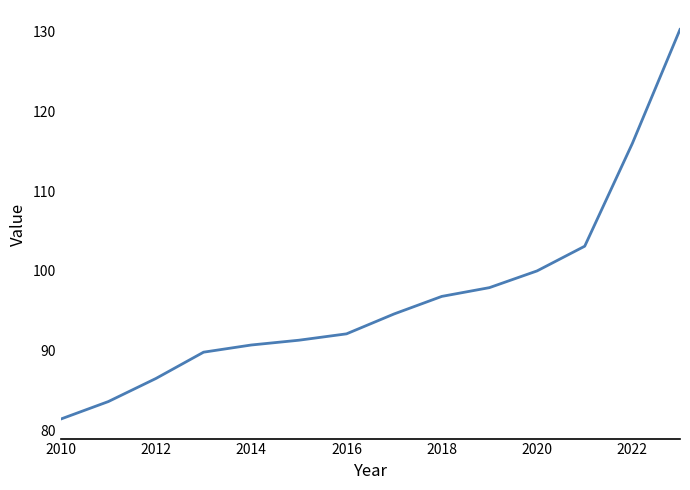

What is the greatest value displayed?

130.3